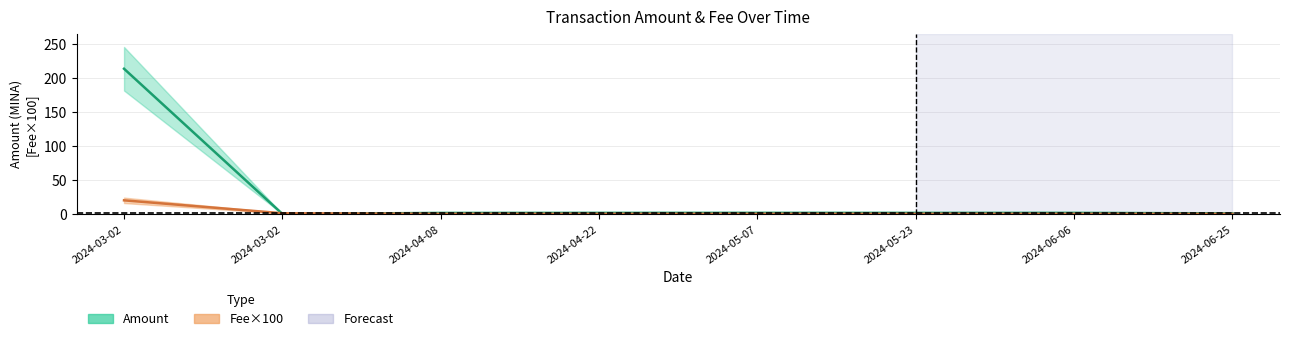

Which series has the largest range (max minus min)?

Amount